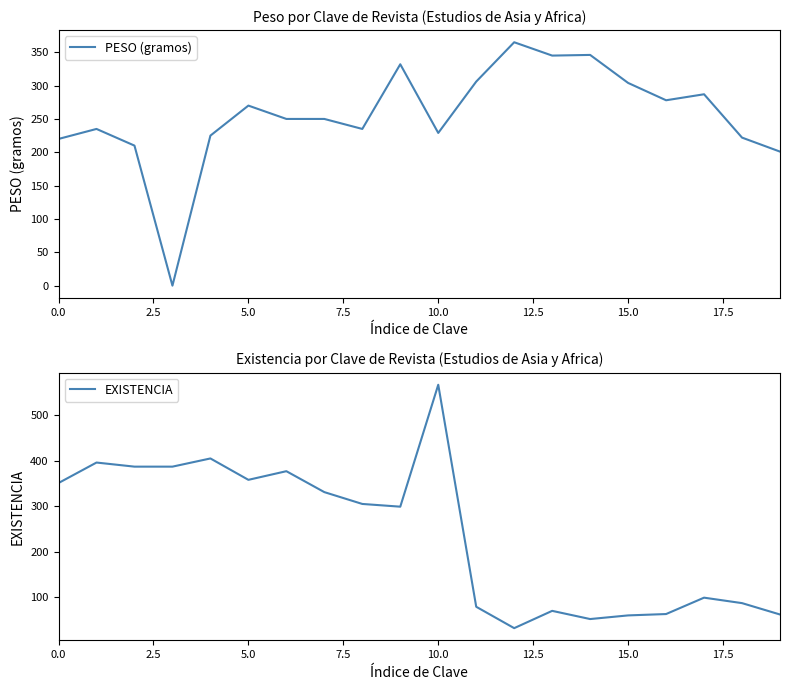

What is the label of the 12th point from the left?

11